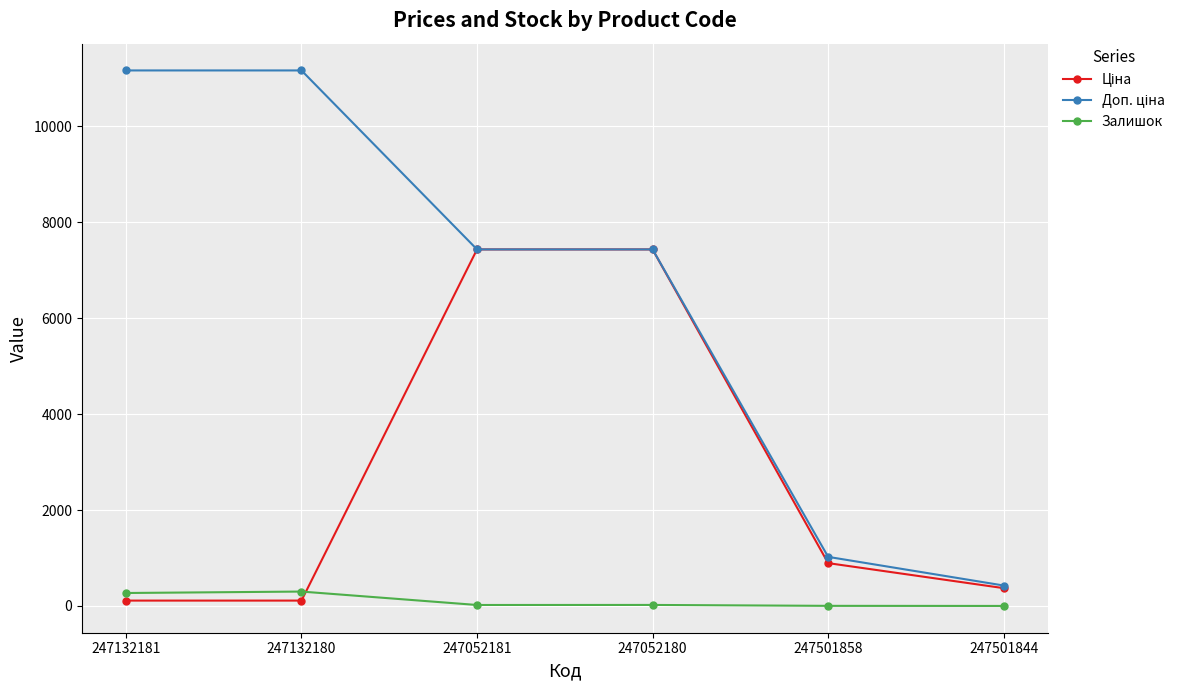

What is the greatest value displayed?

11169.0